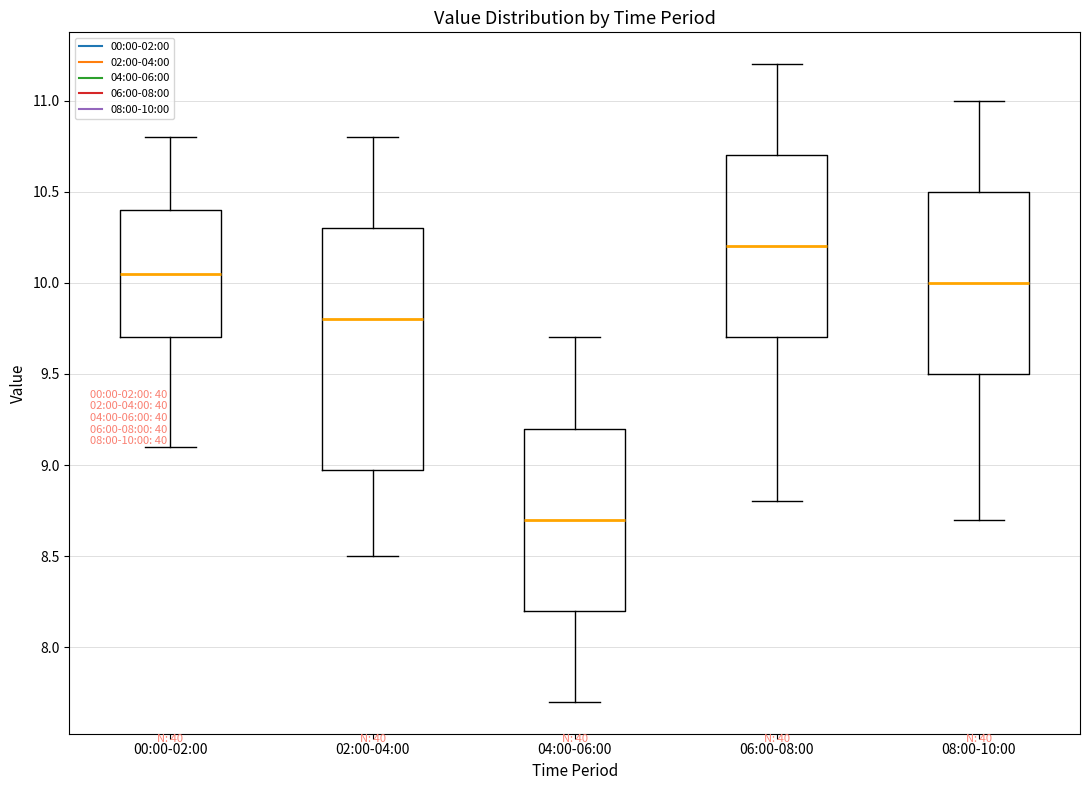

Which box's median line is the highest?

06:00-08:00